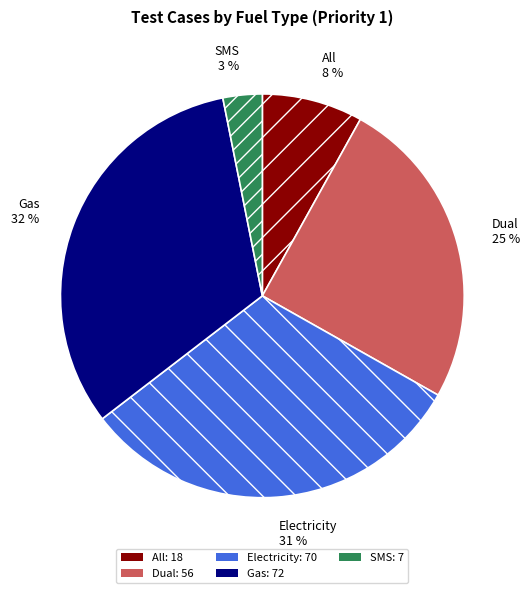

To the nearest percent, what is the difference between the largest and smallest slice percentages?

29%